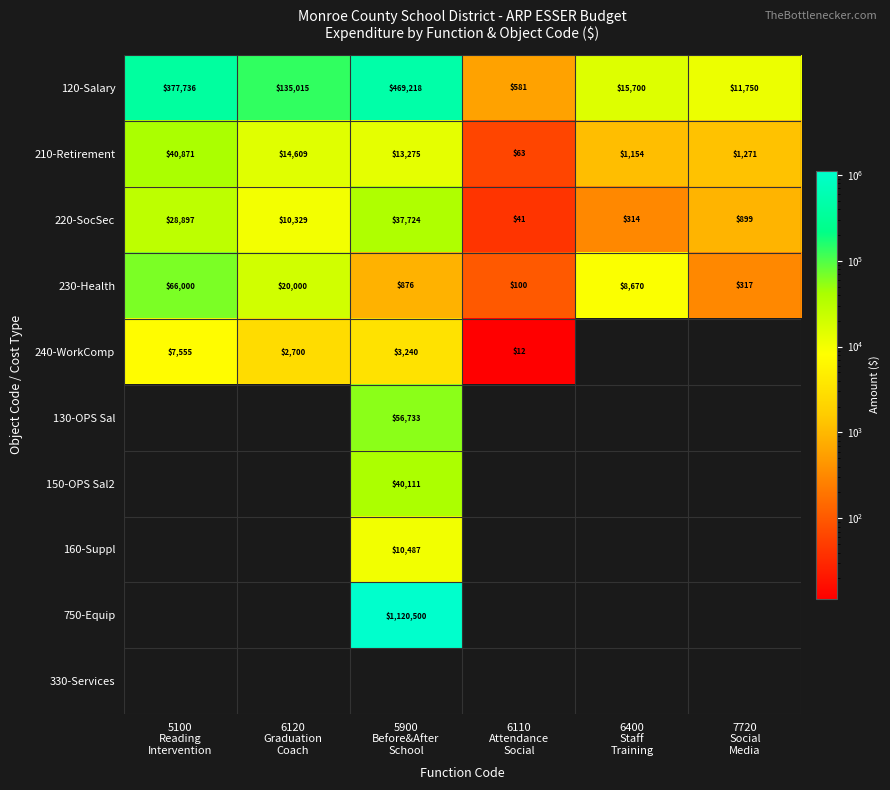

What is the difference between the second highest and minimum values in the 230-Health series?

19900